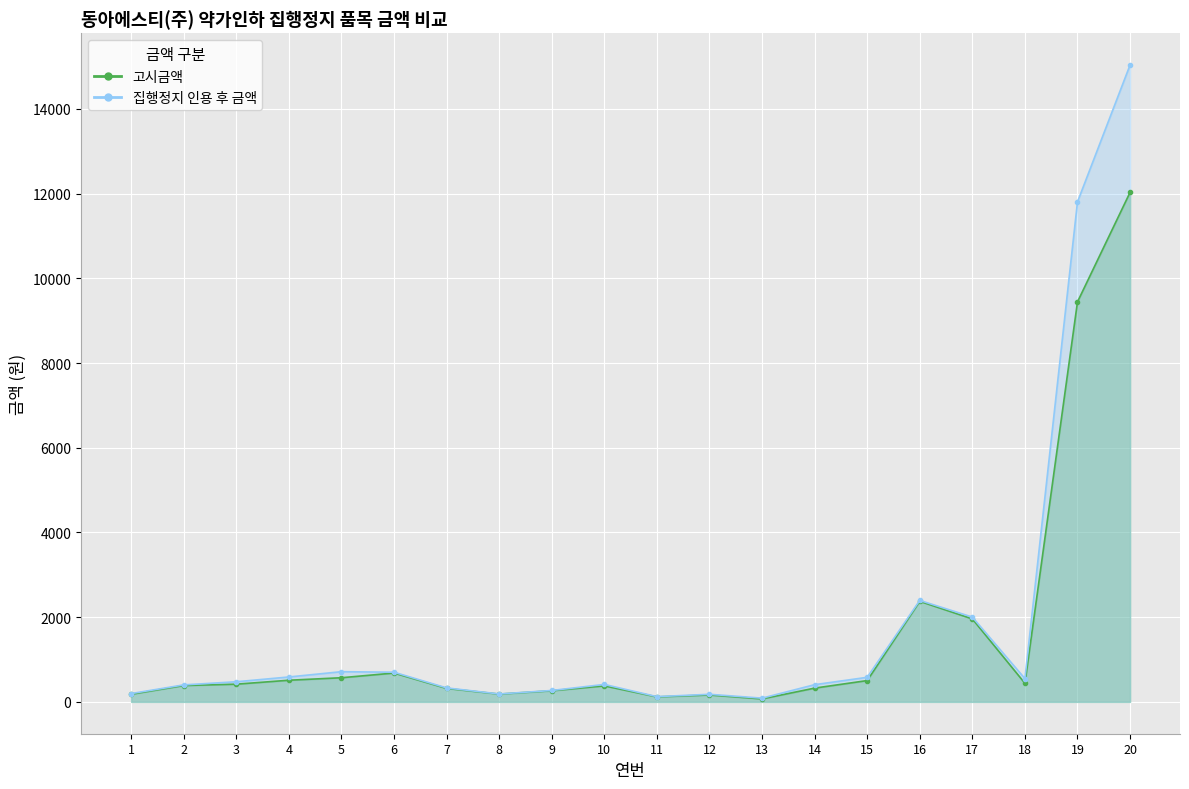

The 고시금액 series shows 694 at 2. True or false?

False